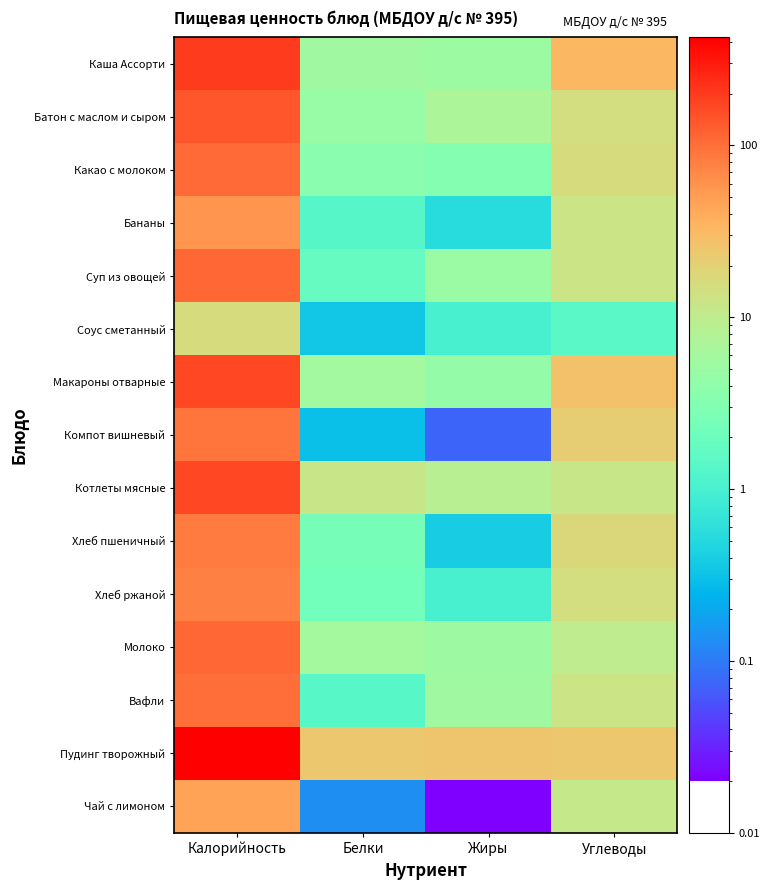

Which series changed the most between Калорийность and Белки?

Пудинг творожный